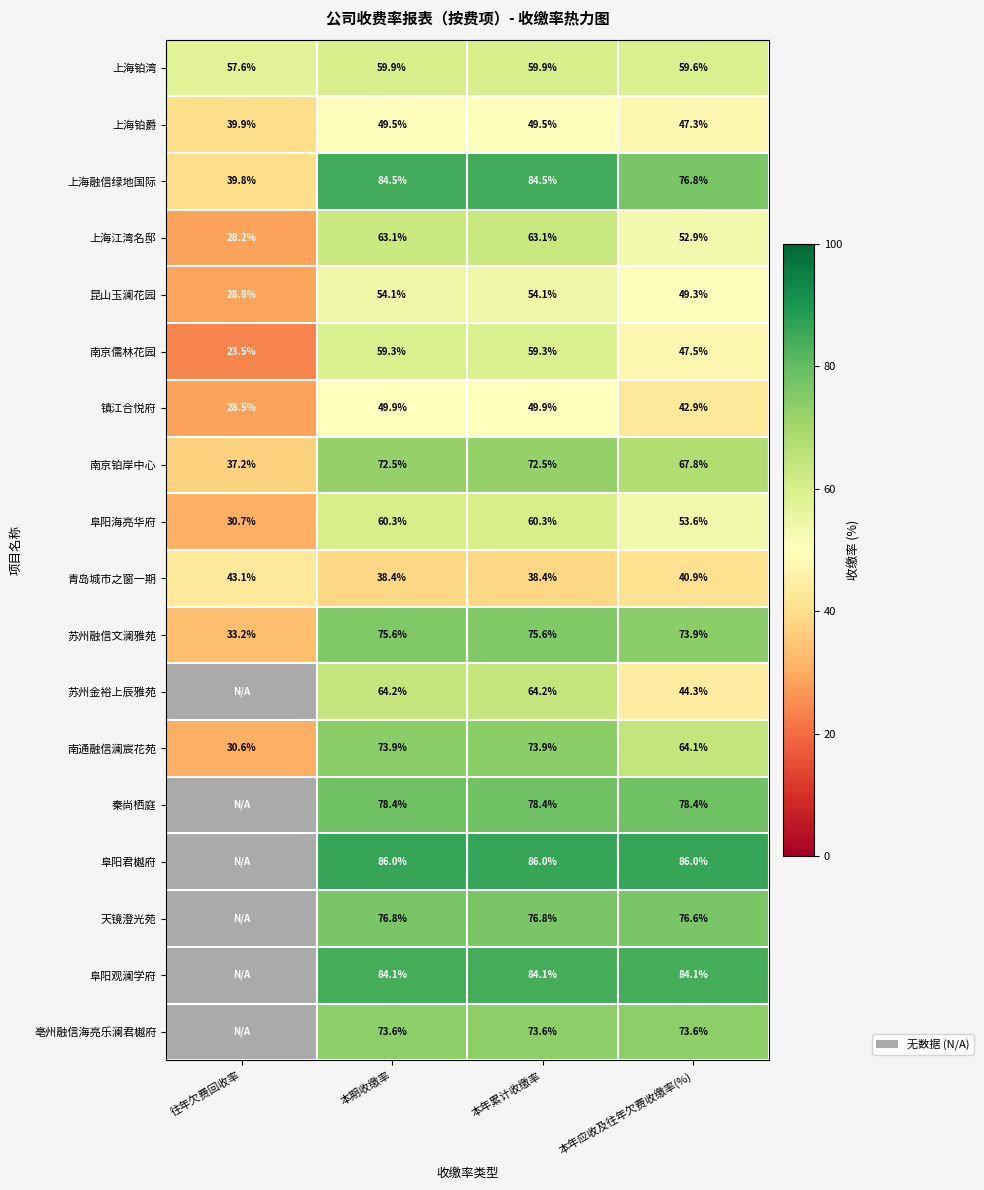

What value does the 镇江合悦府 series have at 本年应收及往年欠费收缴率(%)?

42.9